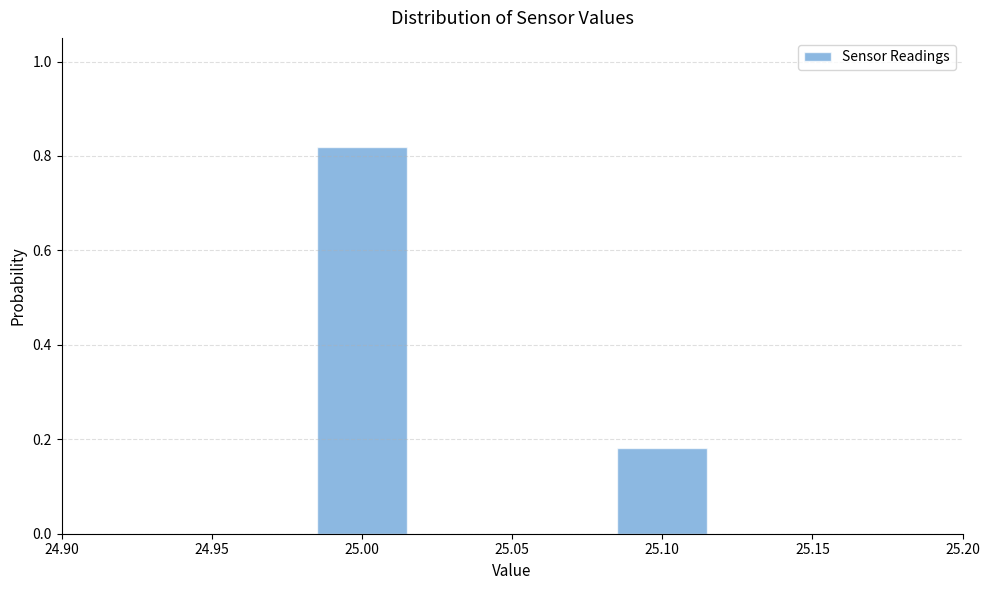

What is the difference between the values at 25.00 and 25.10?

0.6